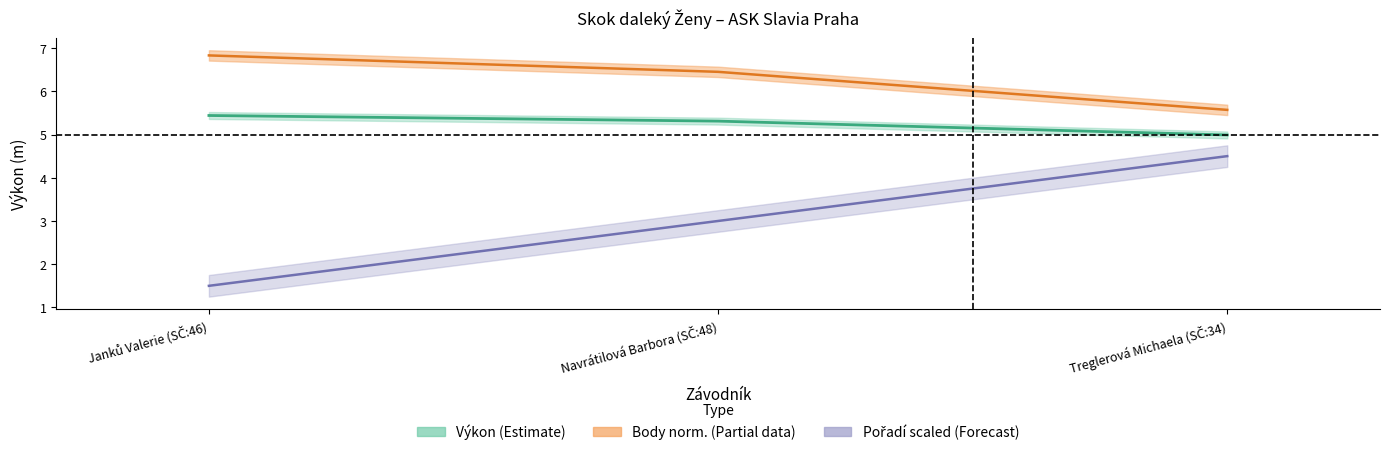

Is the value of Výkon at Treglerová Michaela (SČ:34) greater than the value of Pořadí at Treglerová Michaela (SČ:34)?

Yes